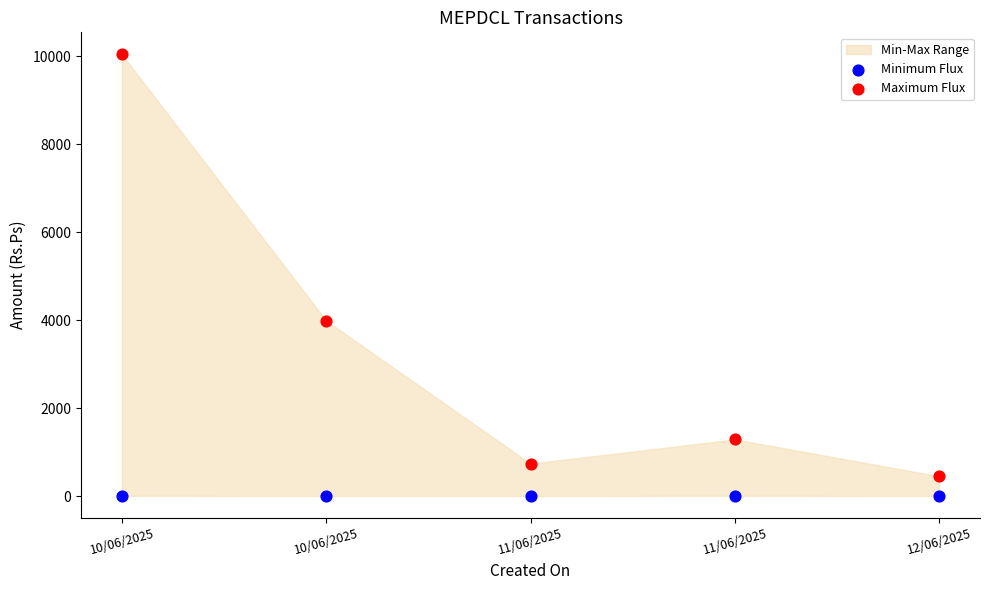

Which series contains the highest Y value?

Maximum Flux